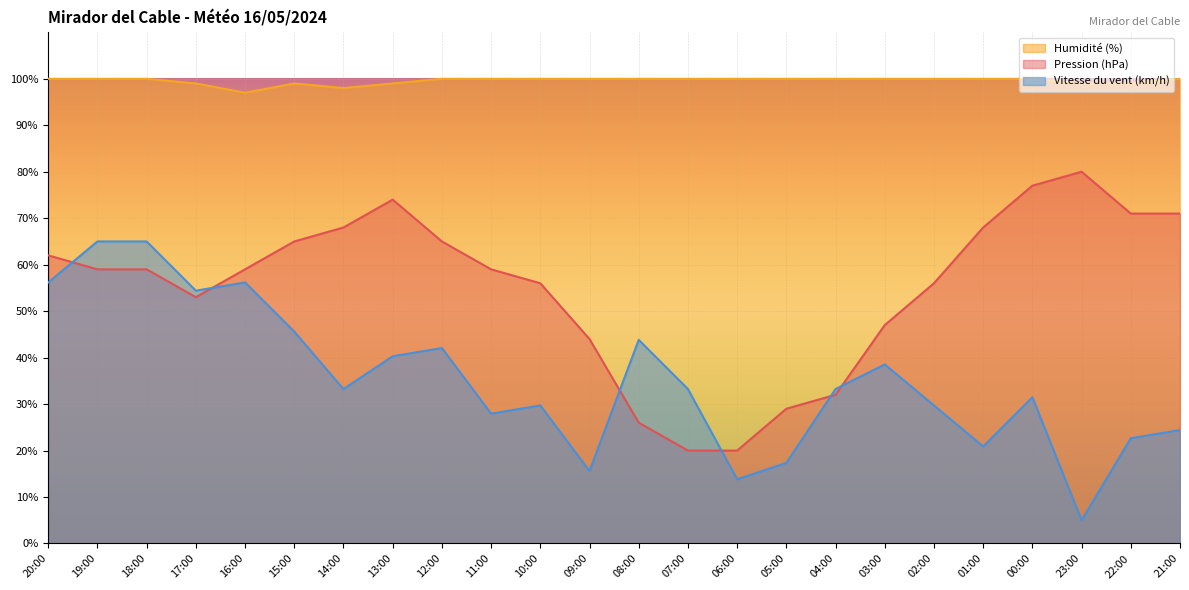

True or false: Vitesse du vent (km/h) and Pression (hPa) intersect in this chart.

True